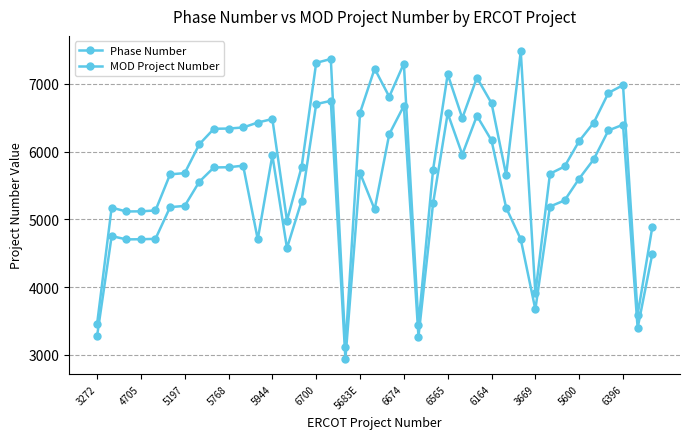

Does the chart have visible grid lines?

Yes